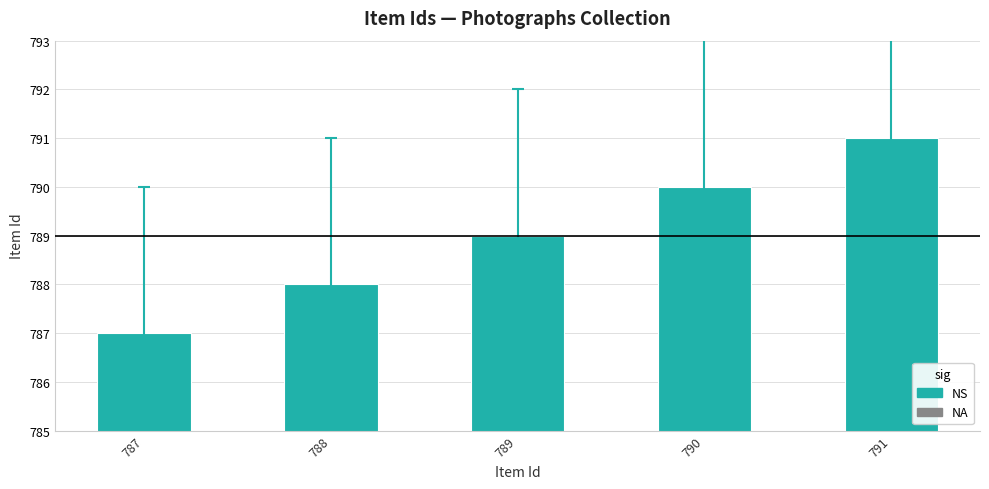

Reading right to left, extract all data points from this chart.

791=791	790=790	789=789	788=788	787=787